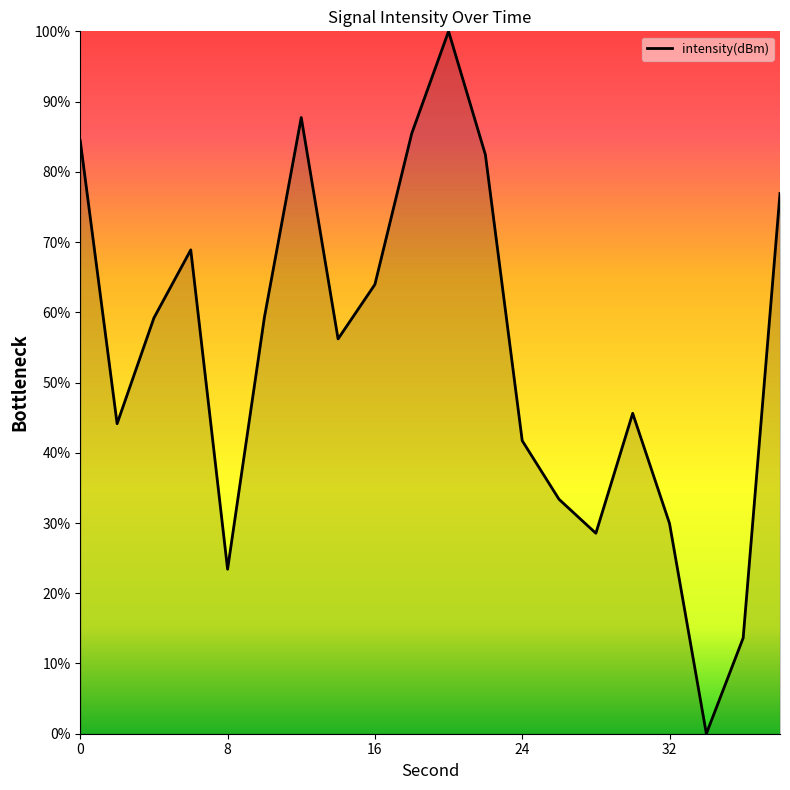

What is the maximum value shown in the chart?

100.0